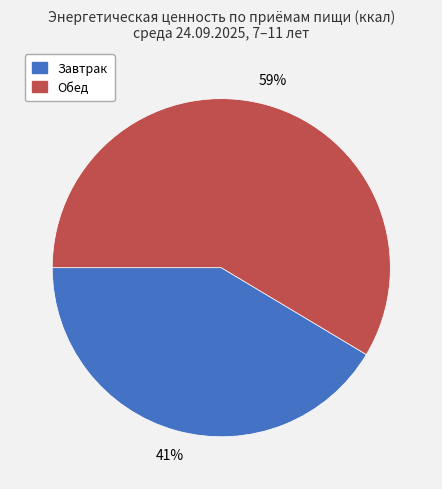

Do Обед and Завтрак together represent more than half of the pie?

Yes